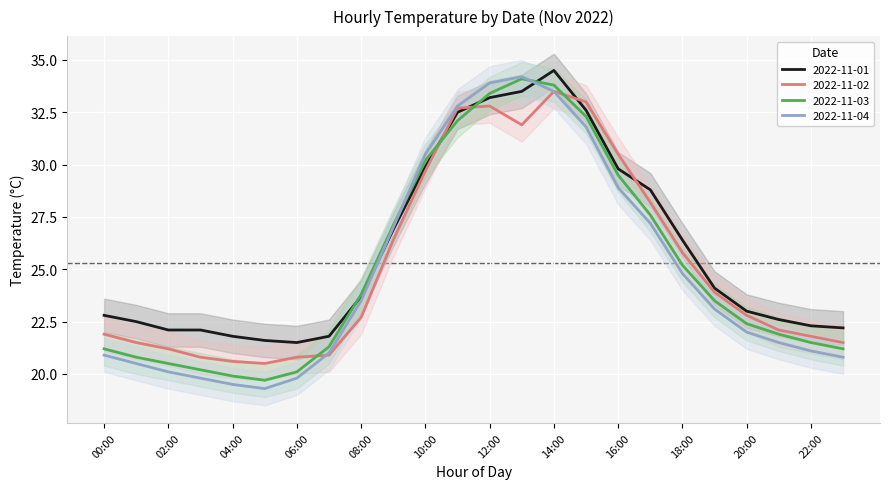

At which label does 2022-11-04 first exceed 23?

08:00